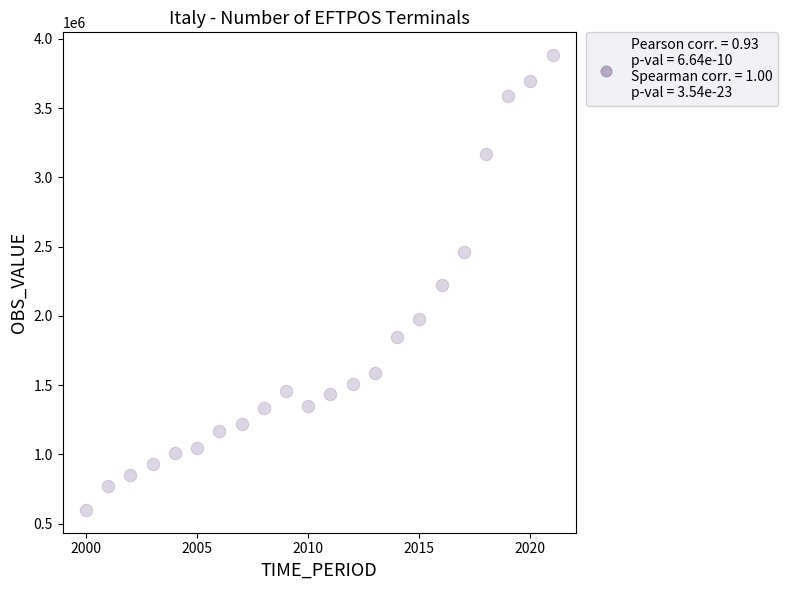

What is the range of Y values (max minus min)?

3284733